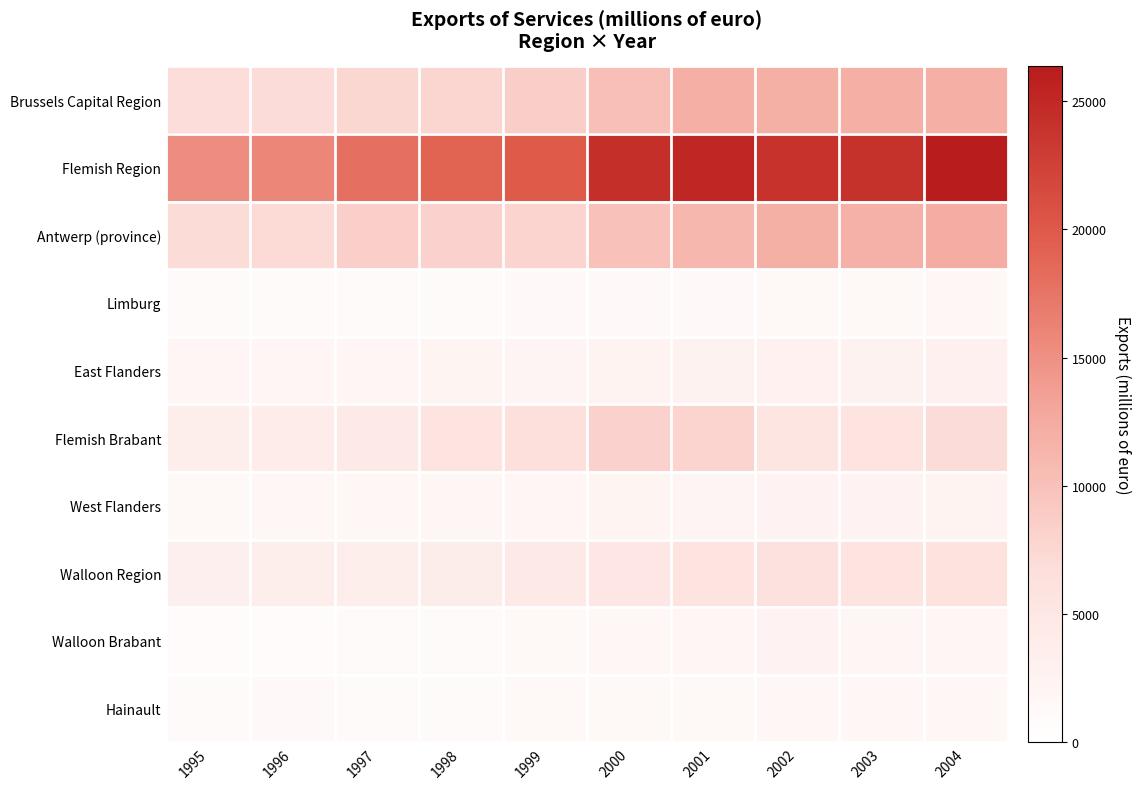

Rank the series at 1998 from lowest to highest value.

Limburg, Walloon Brabant, Hainault, West Flanders, East Flanders, Walloon Region, Flemish Brabant, Brussels Capital Region, Antwerp (province), Flemish Region